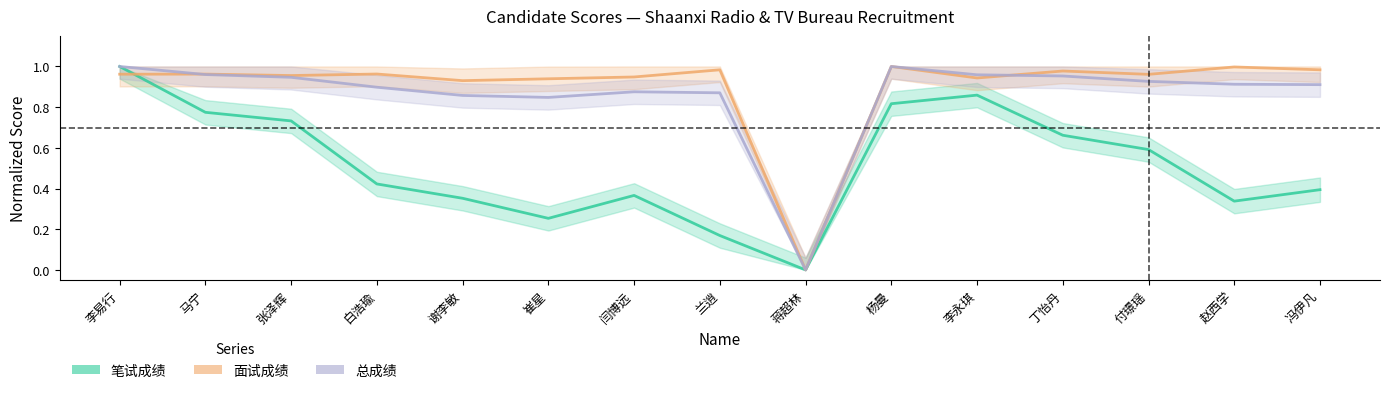

What is the label of the 10th point from the left?

杨曼